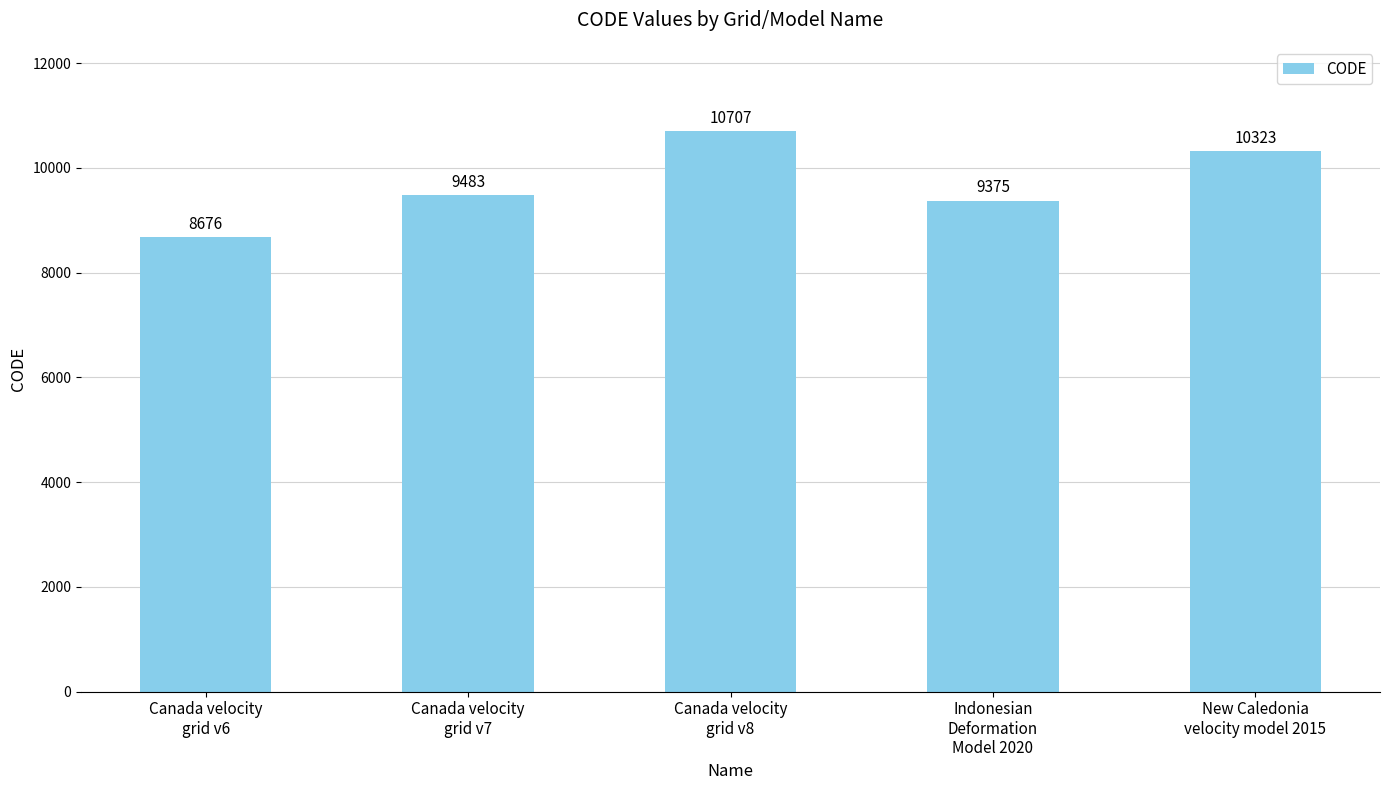

At which label is the value closest to 9691?

Canada velocity
grid v7